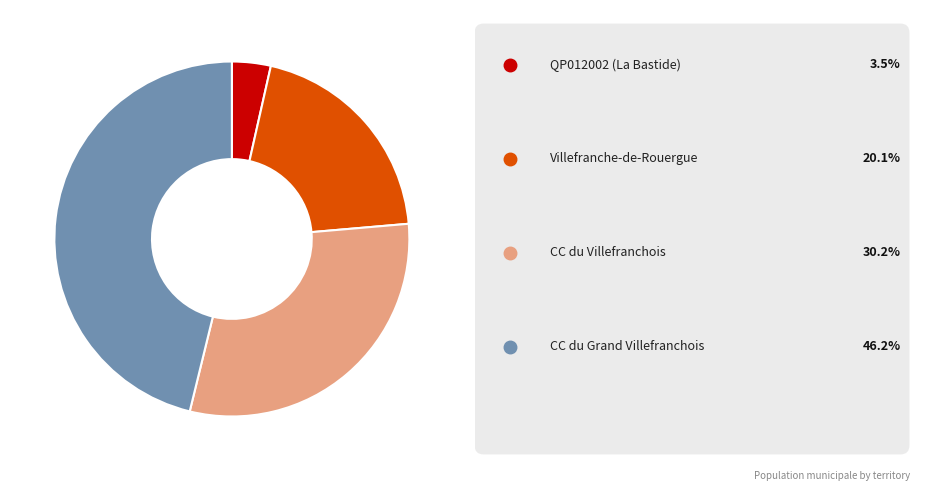

Count the number of slices in the pie.

4